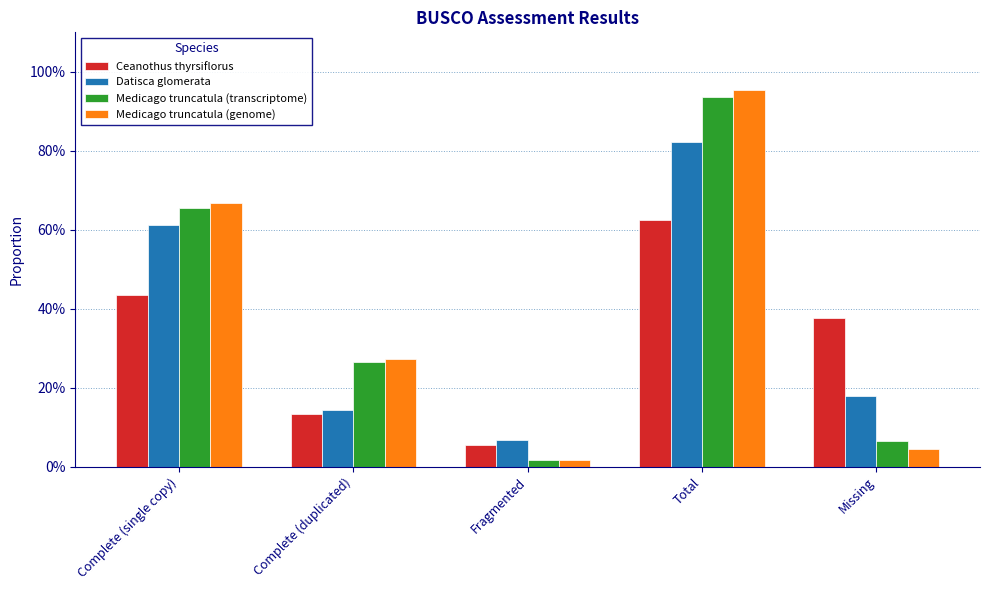

Which category has the highest value in the Medicago truncatula (genome) series?

Total